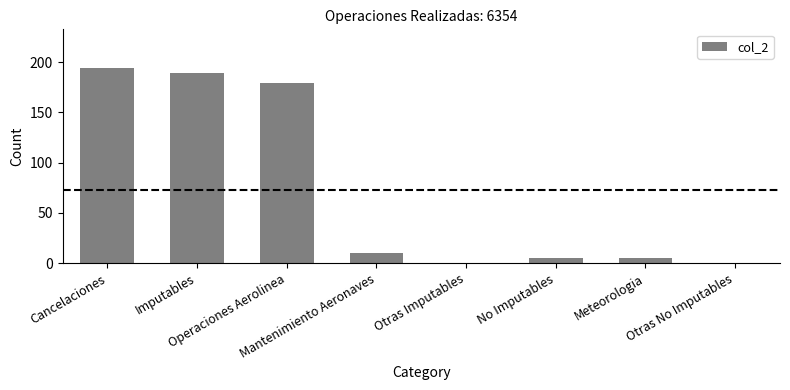

What is the sum of all values?

582